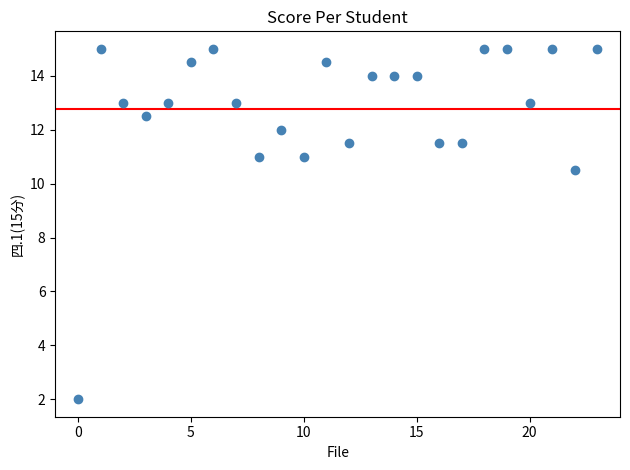

What is the range of Y values (max minus min)?

13.0